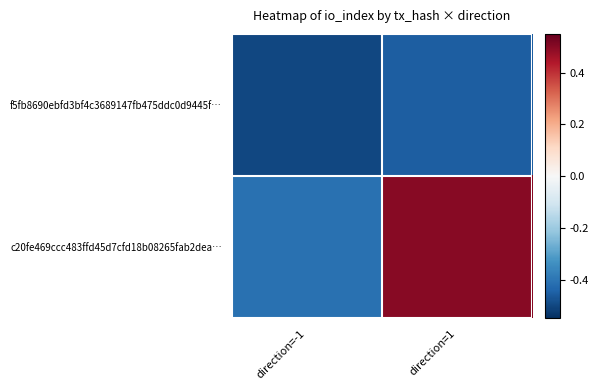

At which category is the sum across all series the highest?

direction=1